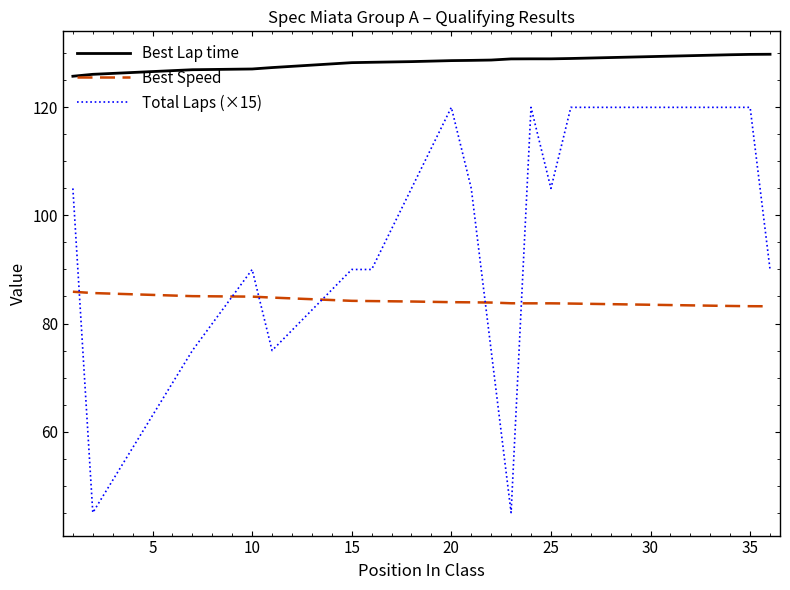

Which series has the largest total across all categories?

Best Lap time